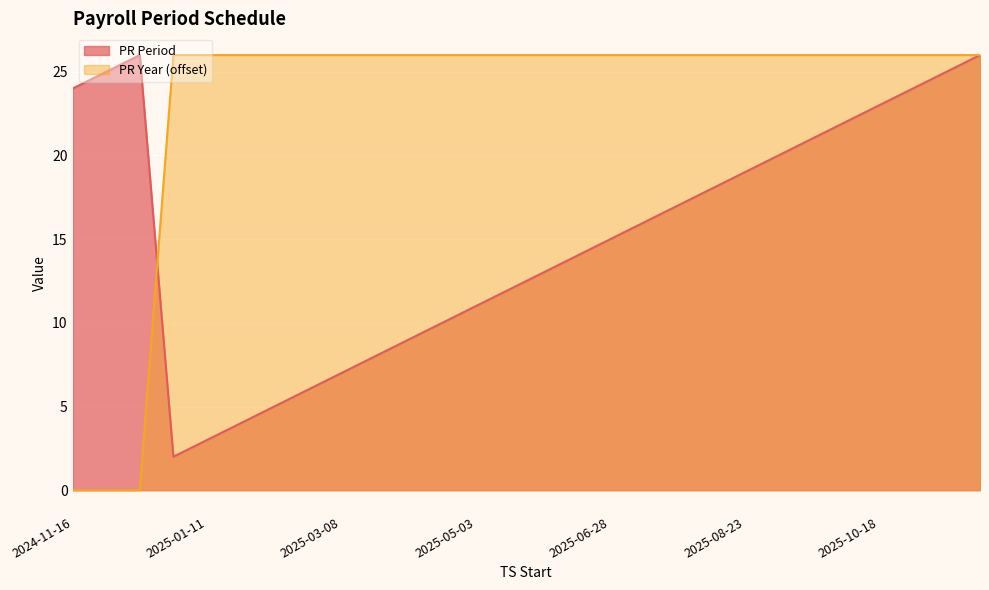

What is the value of the PR Period point at the 23rd from the left?

21